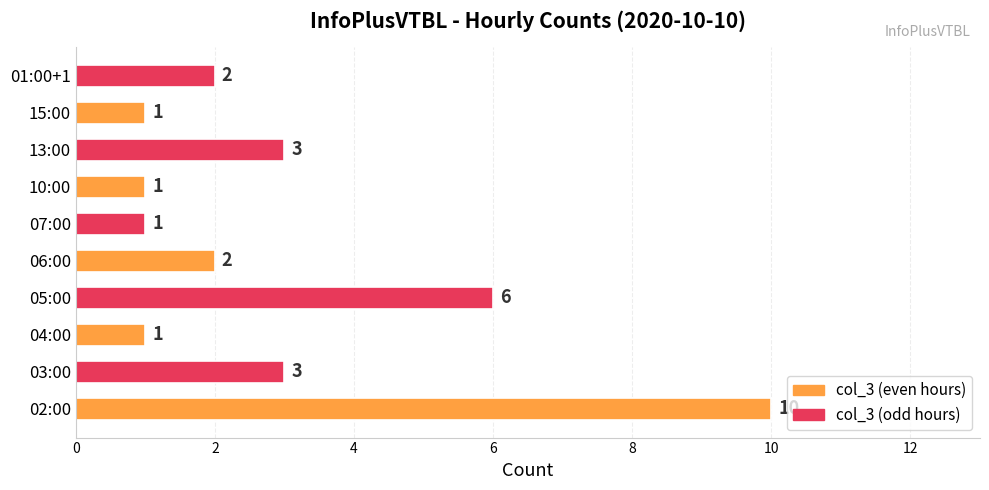

The chart shows a value of 0 at 10:00. True or false?

False